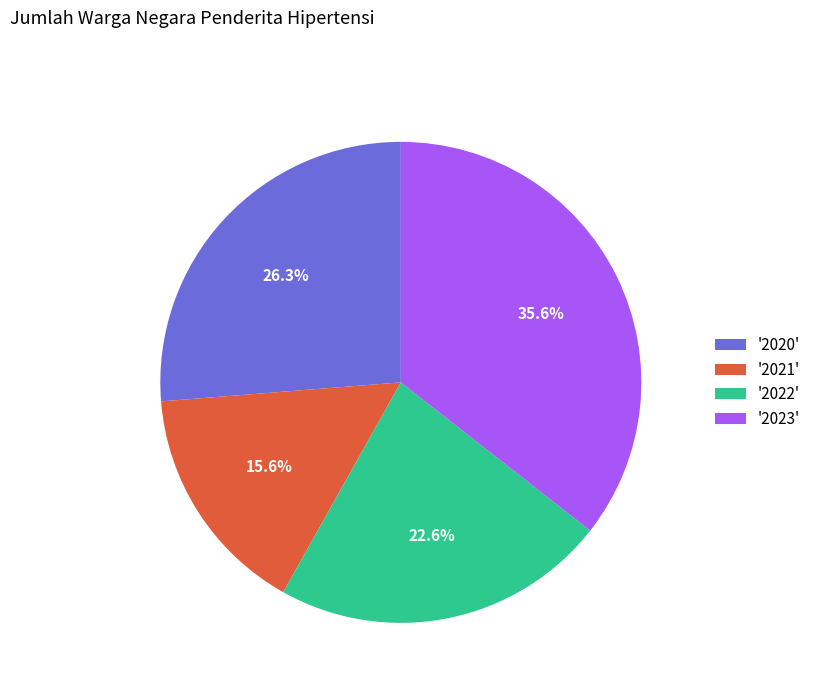

Is the sum of '2022' and '2023' greater than half?

Yes